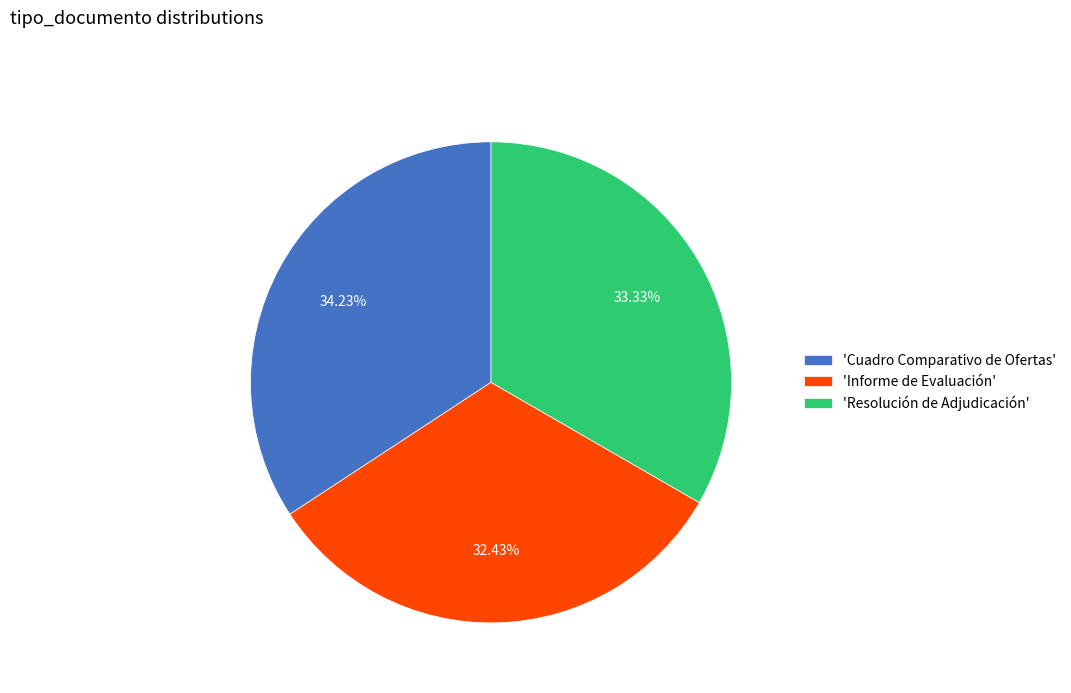

Is the sum of 'Resolución de Adjudicación' and 'Cuadro Comparativo de Ofertas' greater than half?

Yes